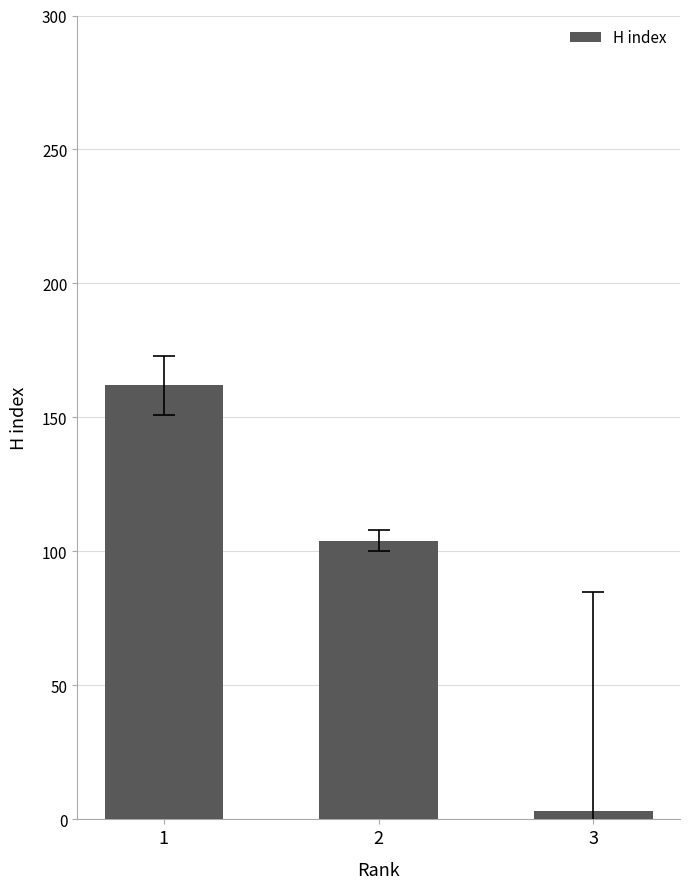

Which category has the lowest value across all series?

3